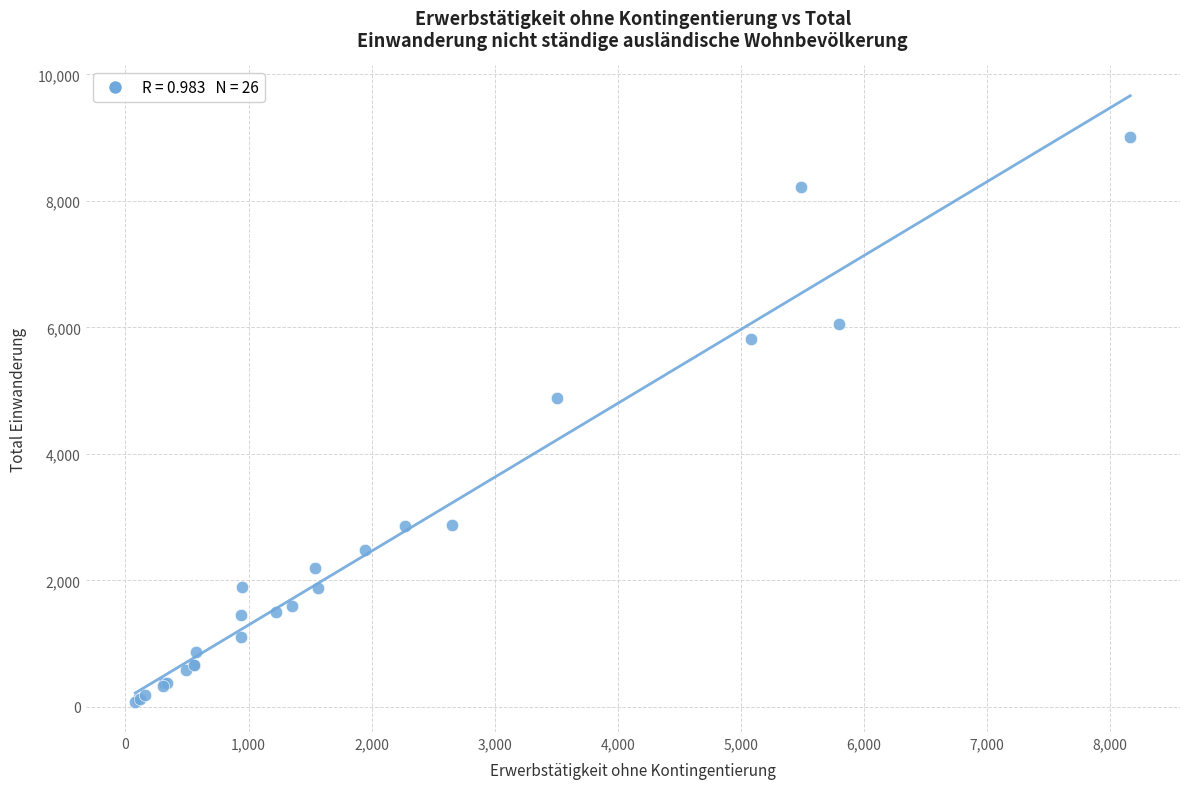

What Y value in the scatter plot is closest to 4549?

4882